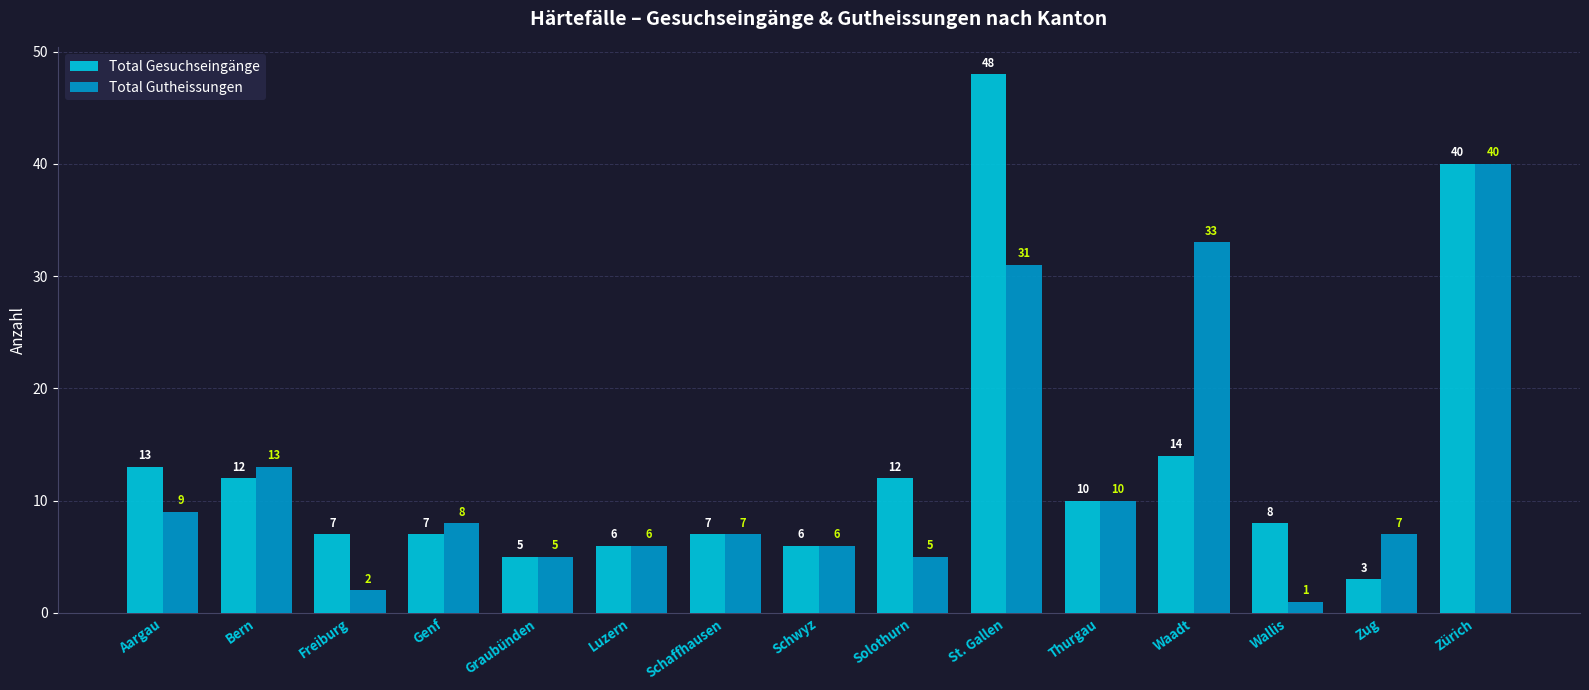

What is the label of the 11th bar from the right?

Graubünden